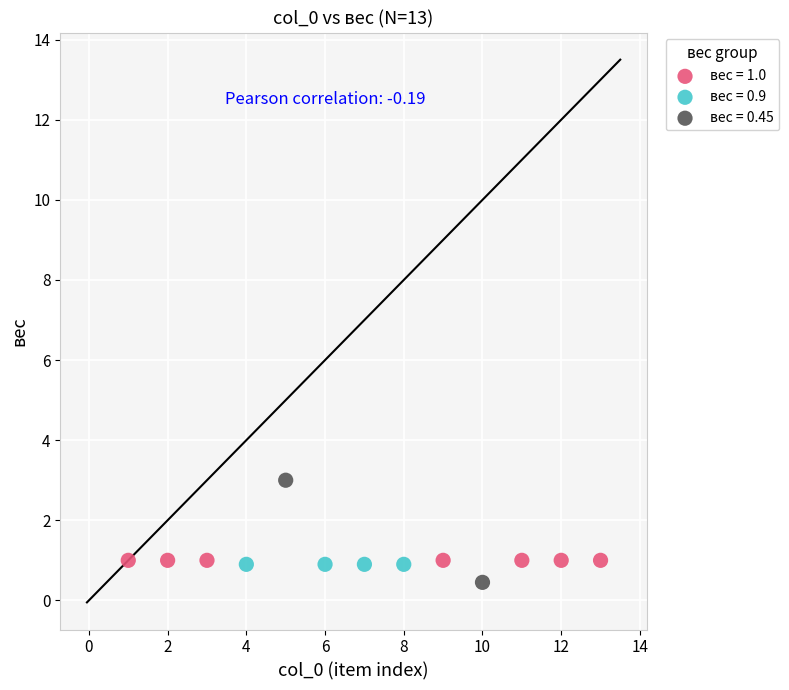

Which series contains the highest Y value?

вес = 0.45